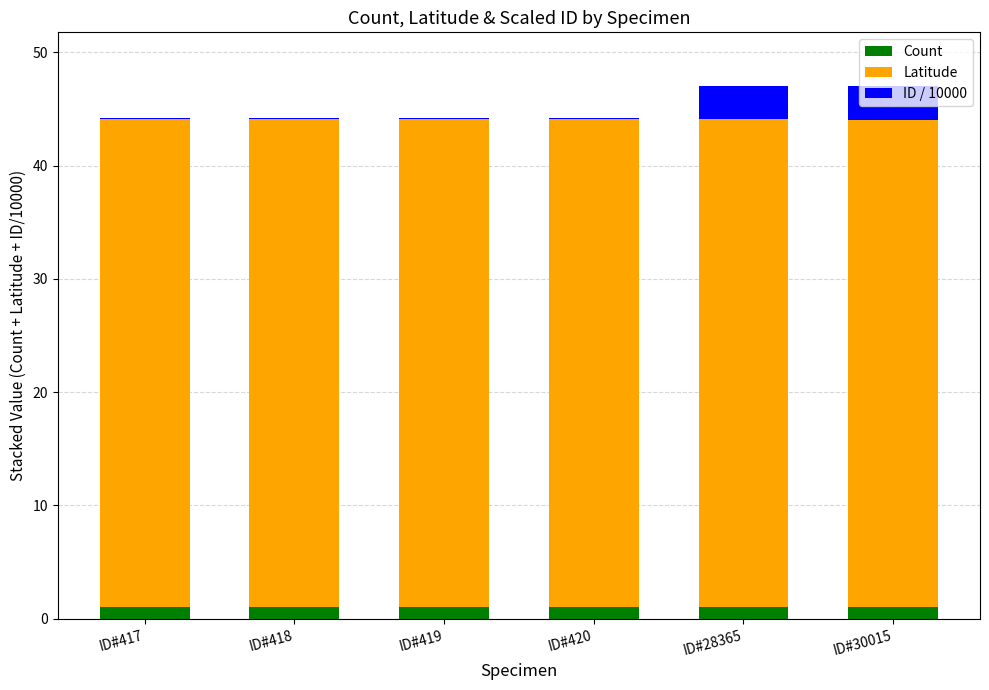

The Count series shows 1.0 at ID#30015. True or false?

True